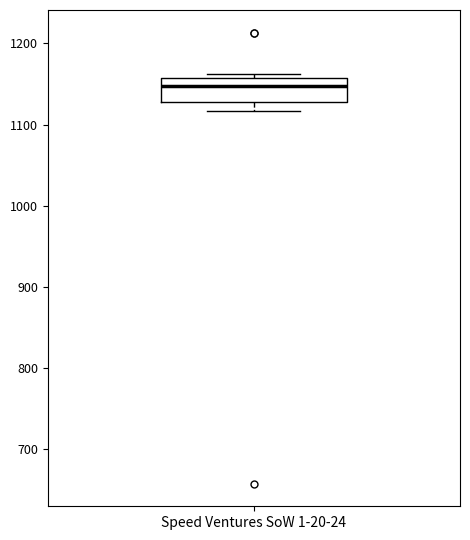

Where does the lower whisker of the box for Speed Ventures SoW 1-20-24 end on the y-axis? The values are not printed on the chart, so give them approximately, as read against the axis.

1120